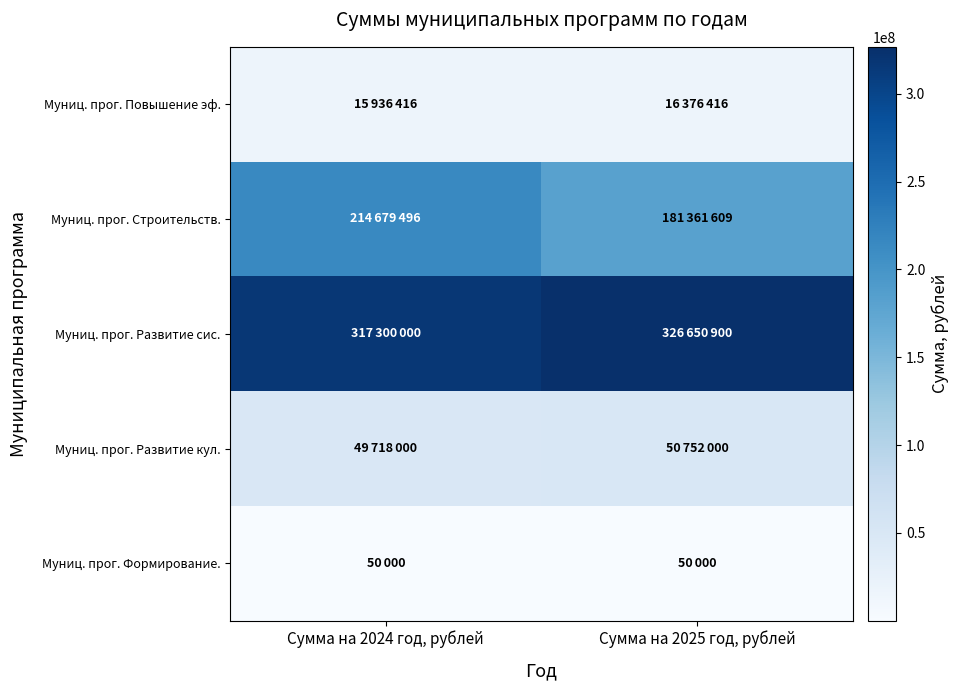

Reading left to right, extract all data points from this chart.

Муниц. прог. Повышение эф.: Сумма на 2024 год, рублей=15936416	Сумма на 2025 год, рублей=16376416
Муниц. прог. Строительств.: Сумма на 2024 год, рублей=214679496	Сумма на 2025 год, рублей=181361609
Муниц. прог. Развитие сис.: Сумма на 2024 год, рублей=317300000	Сумма на 2025 год, рублей=326650900
Муниц. прог. Развитие кул.: Сумма на 2024 год, рублей=49718000	Сумма на 2025 год, рублей=50752000
Муниц. прог. Формирование.: Сумма на 2024 год, рублей=50000	Сумма на 2025 год, рублей=50000